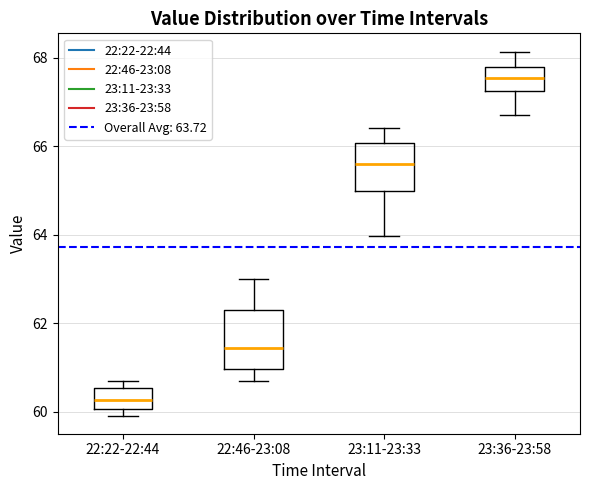

Which box has the lowest median line?

22:22-22:44